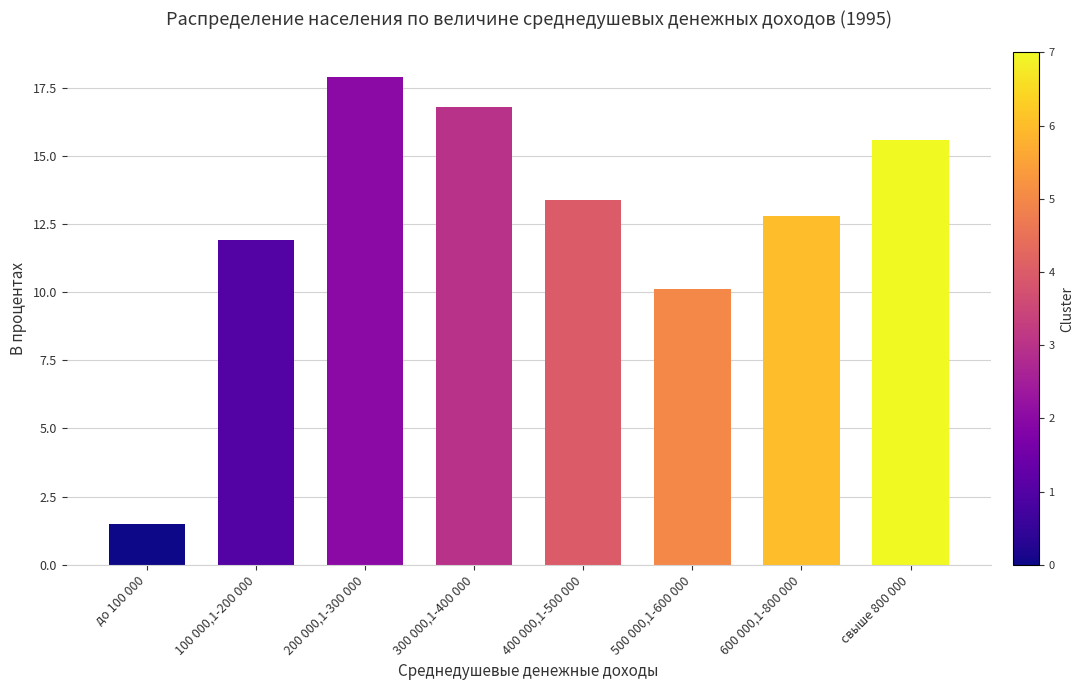

Does the chart contain any negative values?

No